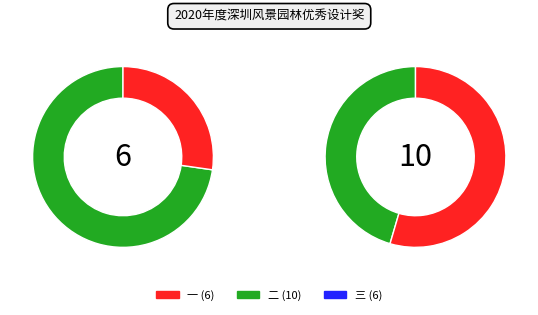

How many slices are in this pie chart?

3